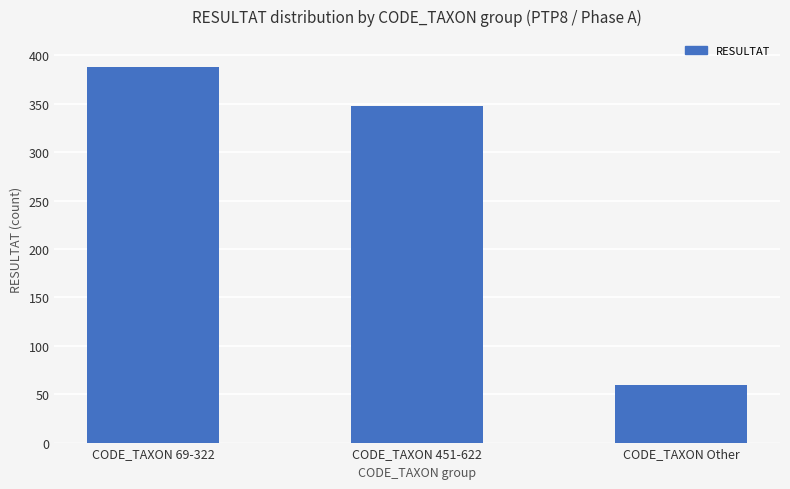

What is the change in value from CODE_TAXON 69-322 to CODE_TAXON Other?

-328